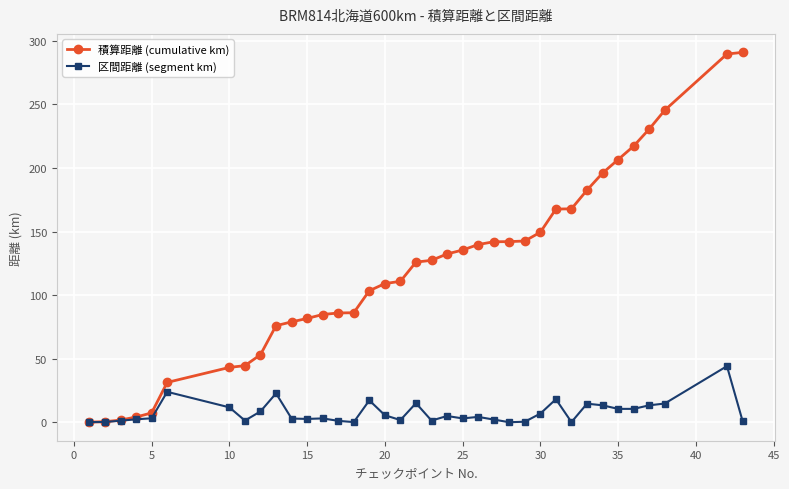

What is the greatest value displayed?

290.9